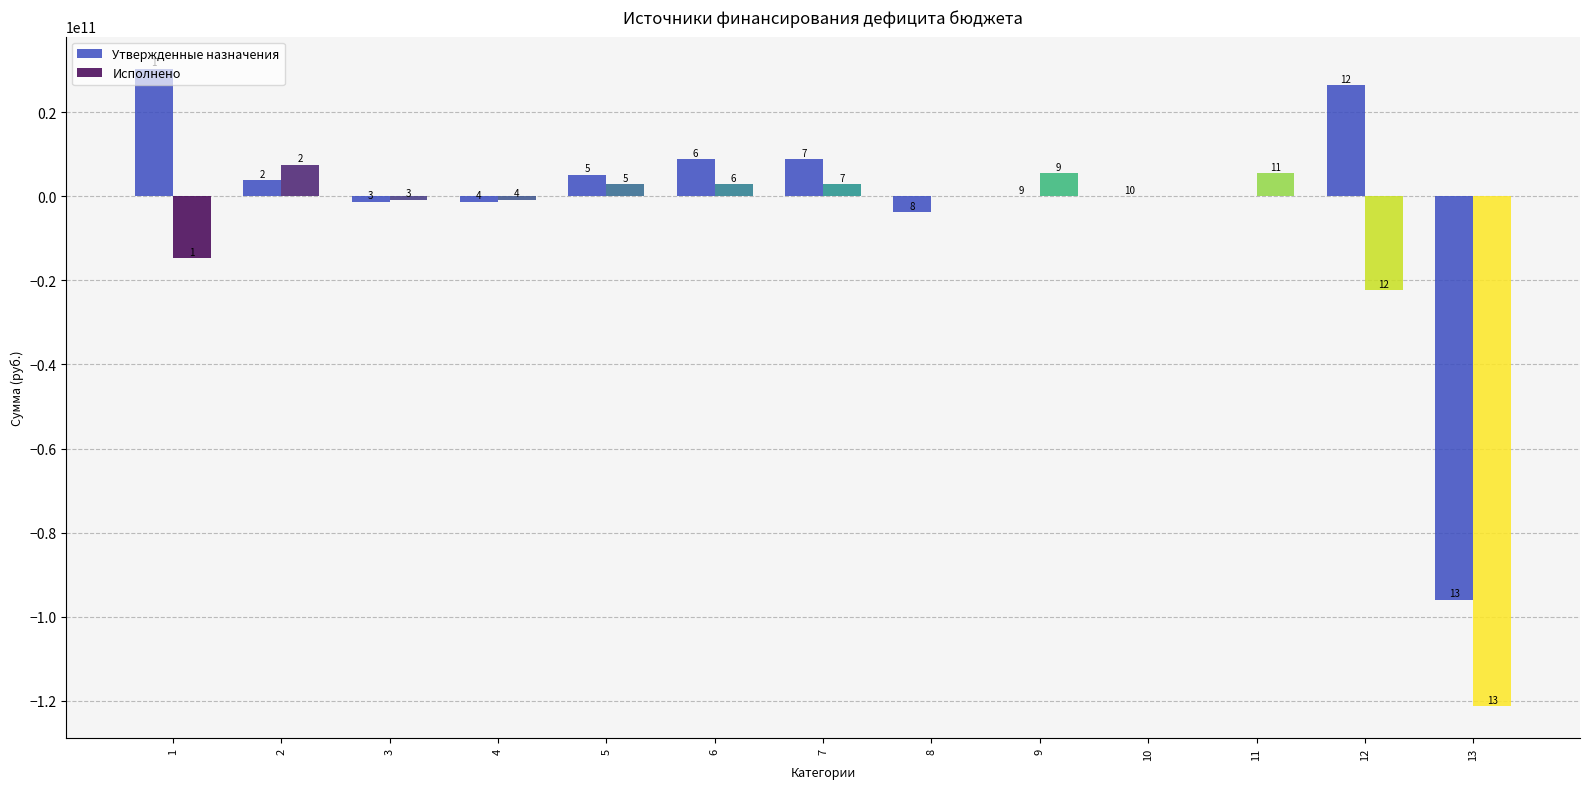

What is the average value of the Исполнено series?

-10228556194.7